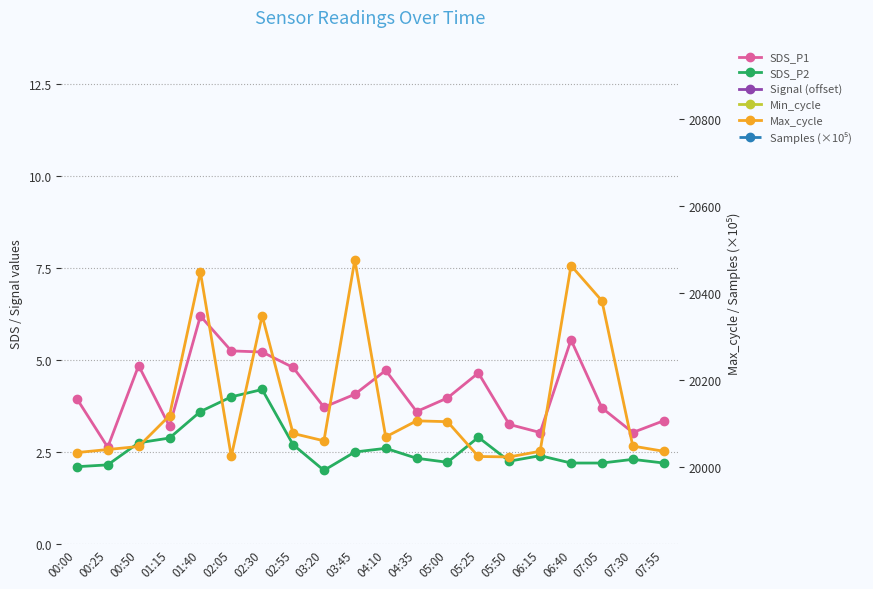

True or false: Samples (×10⁵) and Signal (offset) cross at least once.

False